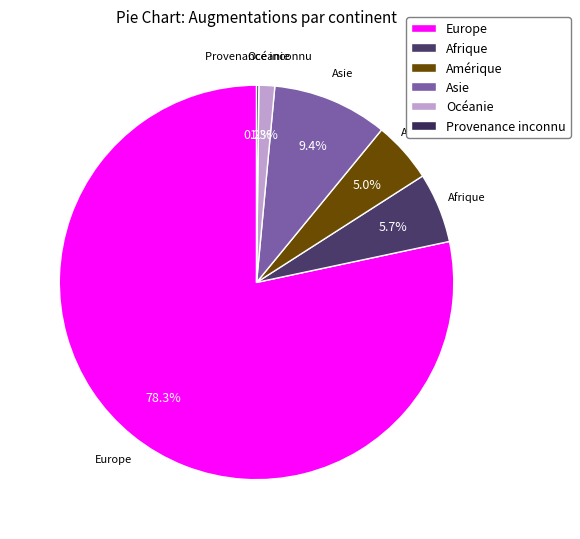

To the nearest percent, what portion does Afrique represent?

6%